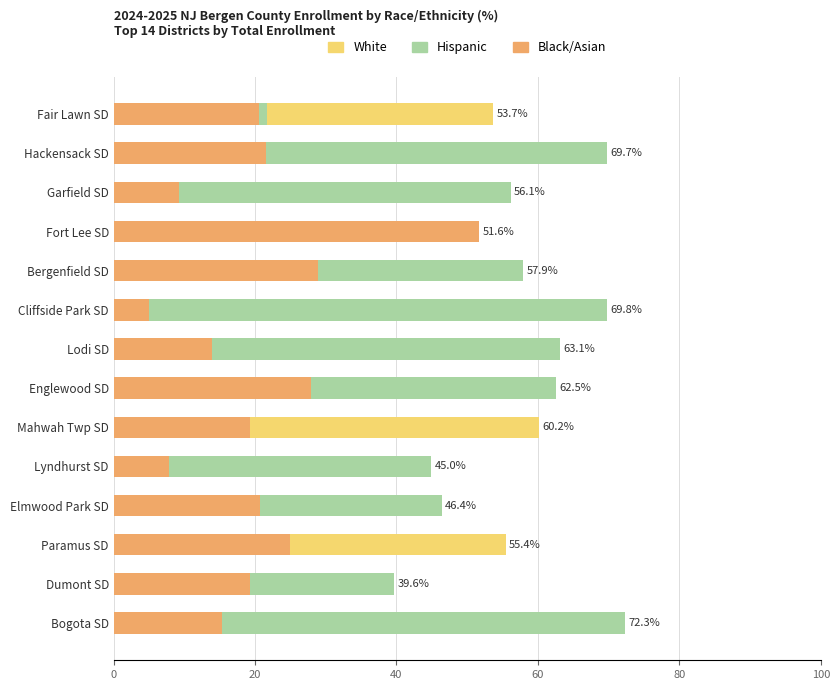

Which series has the largest range (max minus min)?

Hispanic